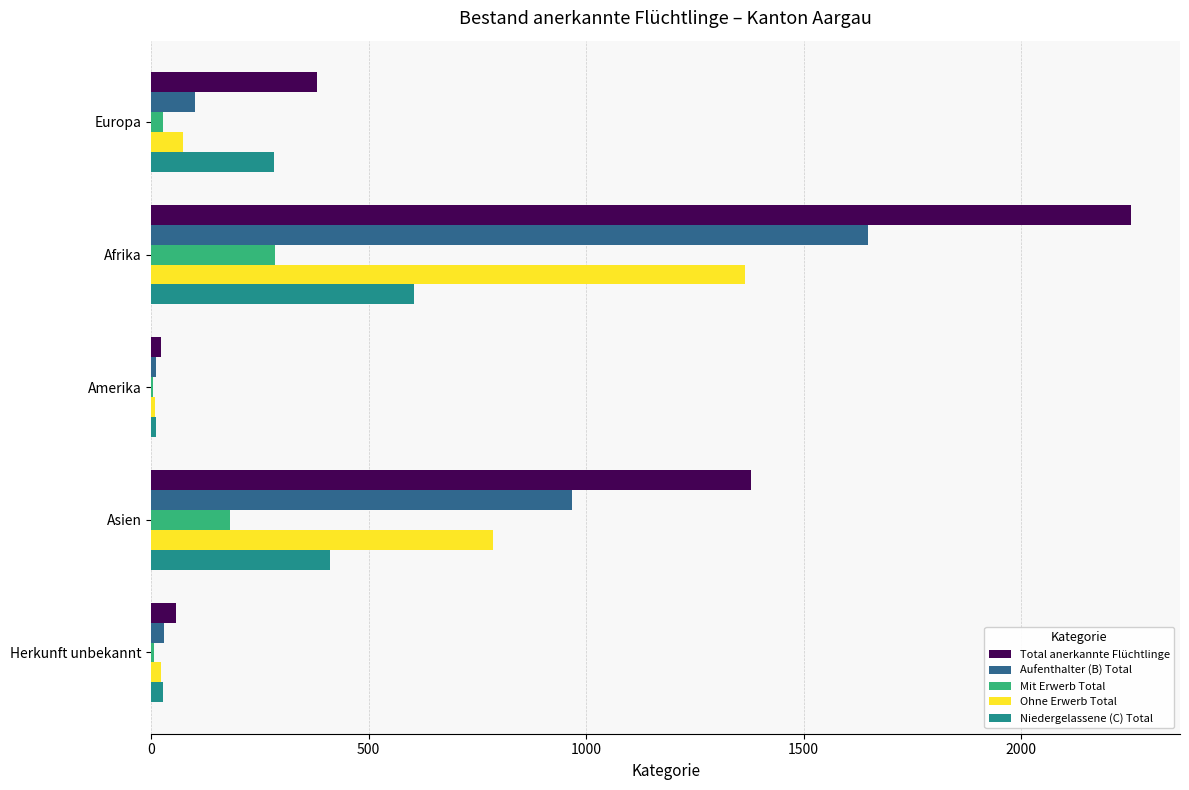

At which category is the sum across all series the highest?

Afrika